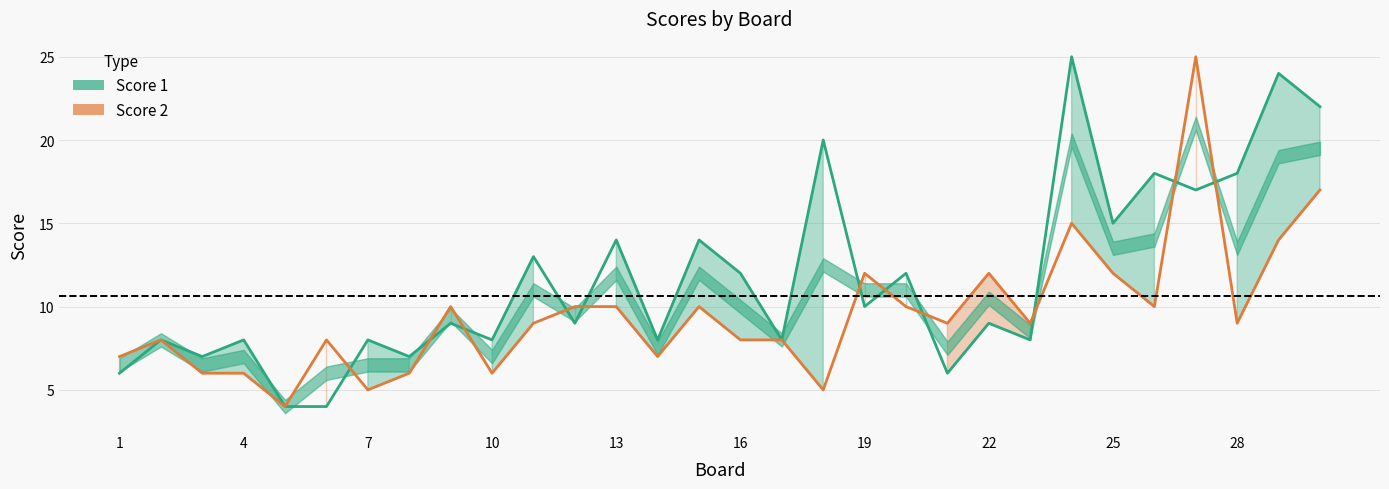

What is the spread (max minus min) of values at 19?

3